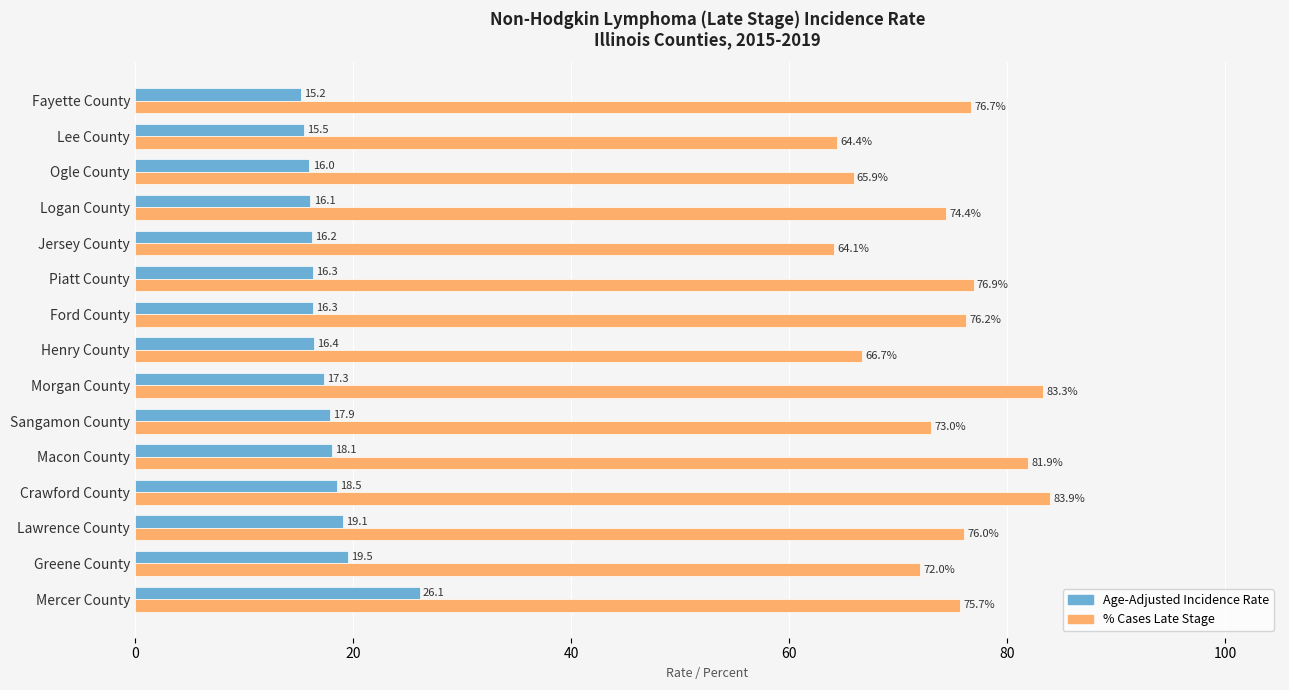

At which category does the chart reach its peak across all series?

Crawford County